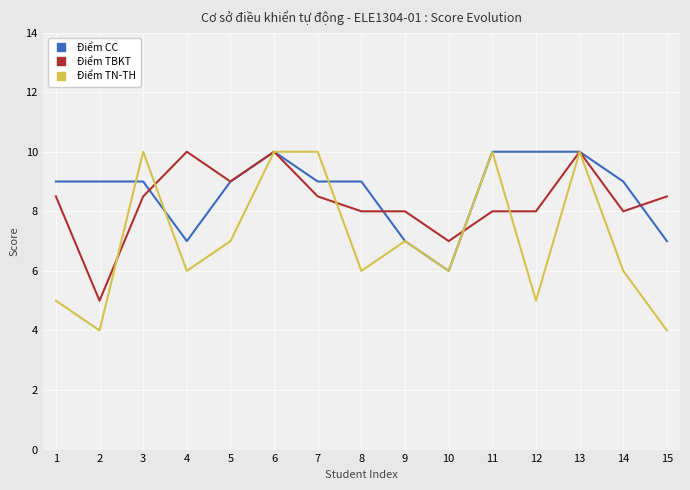

What is the minimum value for Điểm TBKT?

5.0